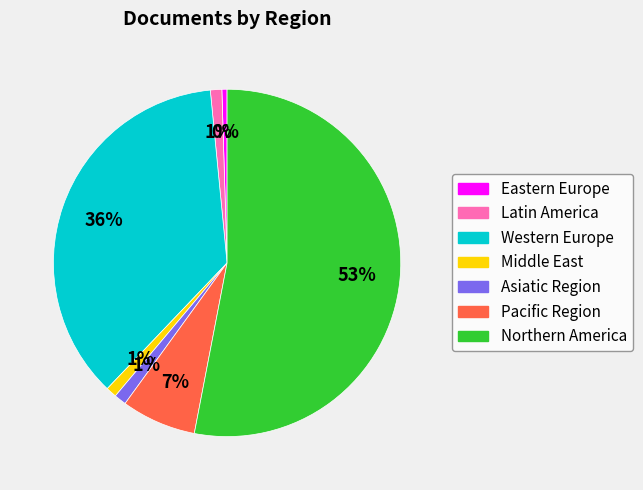

Which slice is the largest?

Northern America